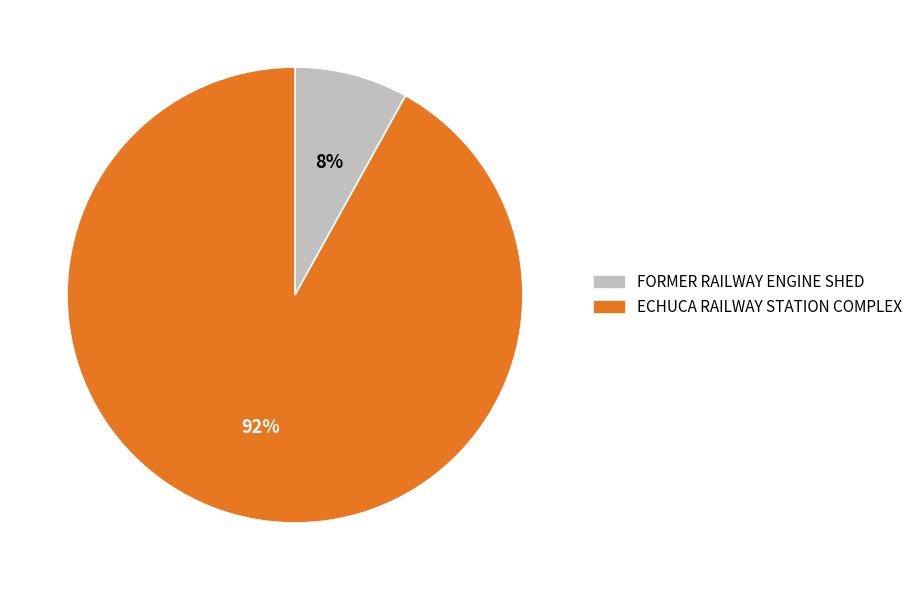

The ECHUCA RAILWAY STATION COMPLEX slice represents 98% of the pie. True or false?

False